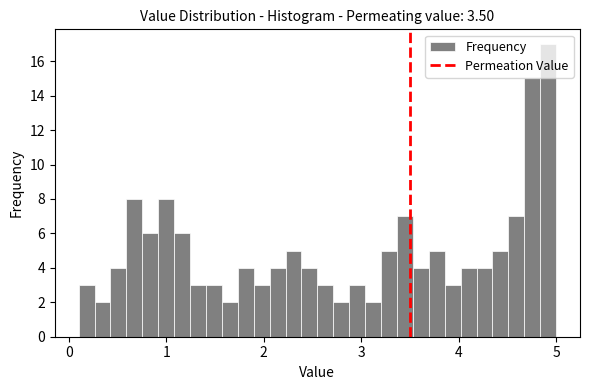

Around what value on the x-axis is the tallest bar? Give the approximate position of its centre, as read against the axis.

4.9